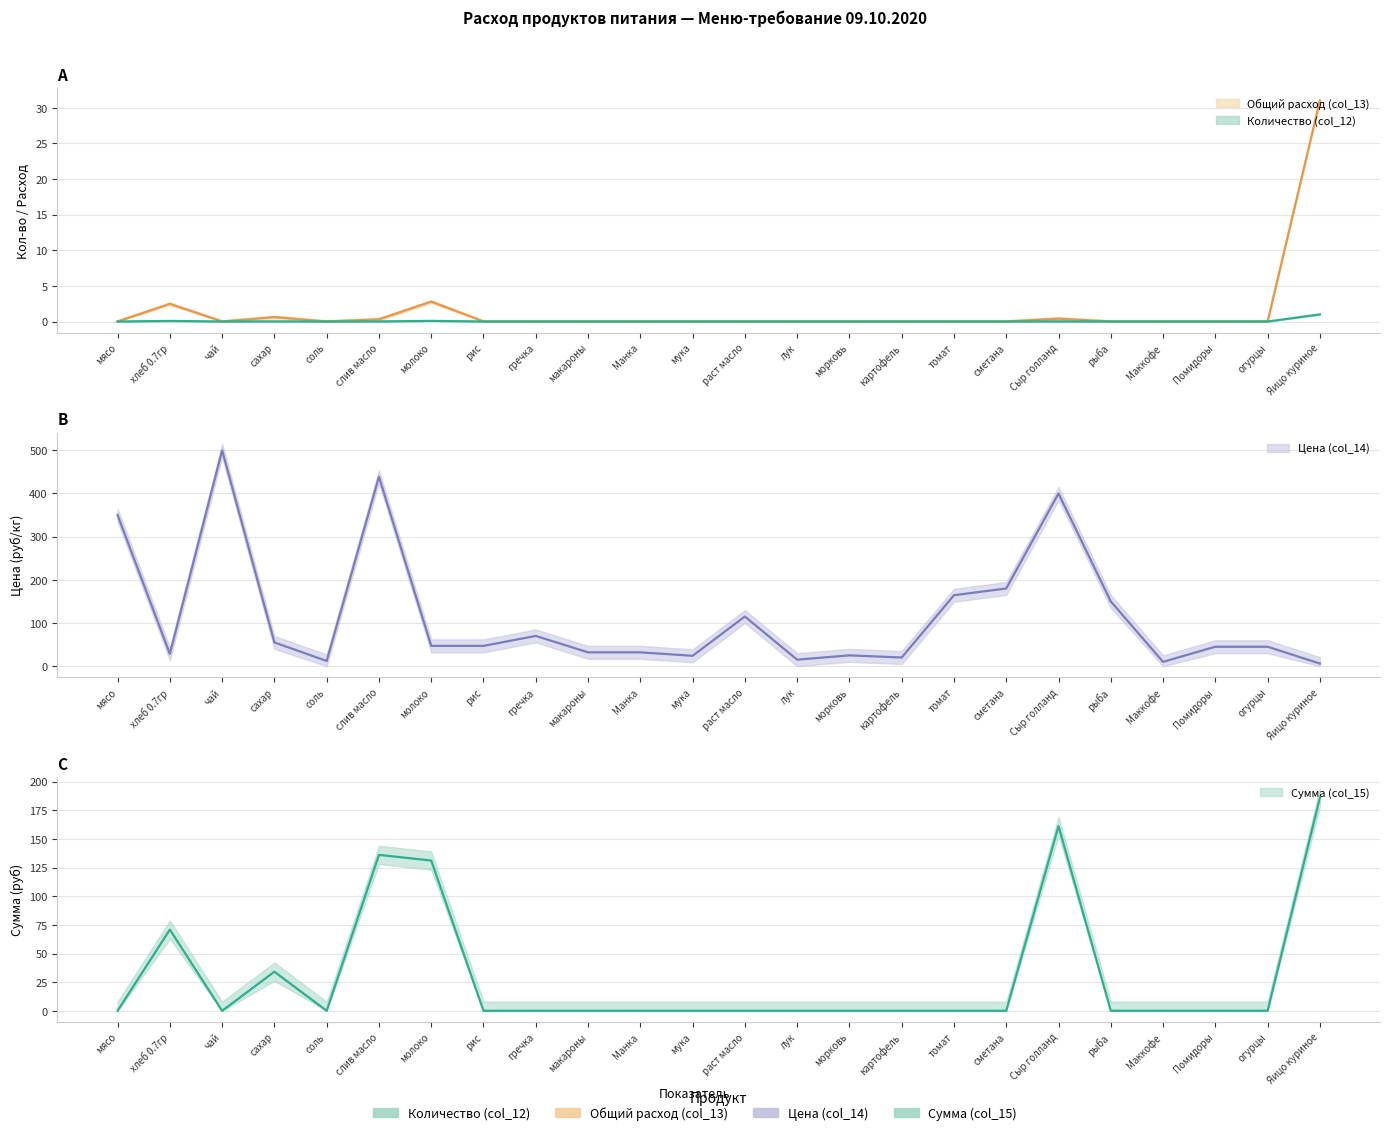

What position from the left is картофель?

16